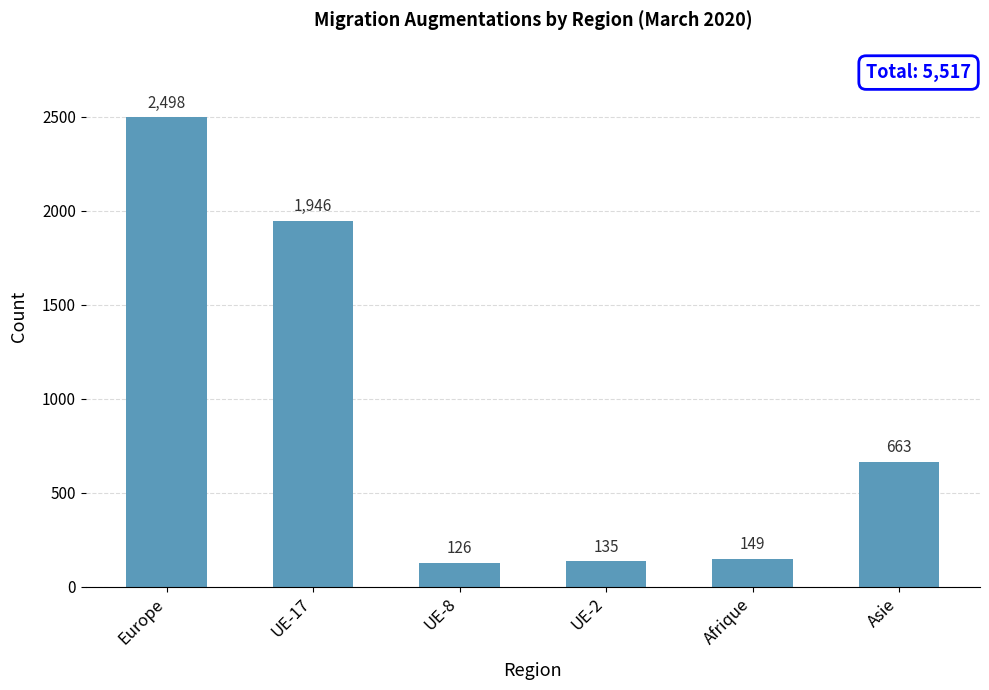

Does the chart contain any negative values?

No